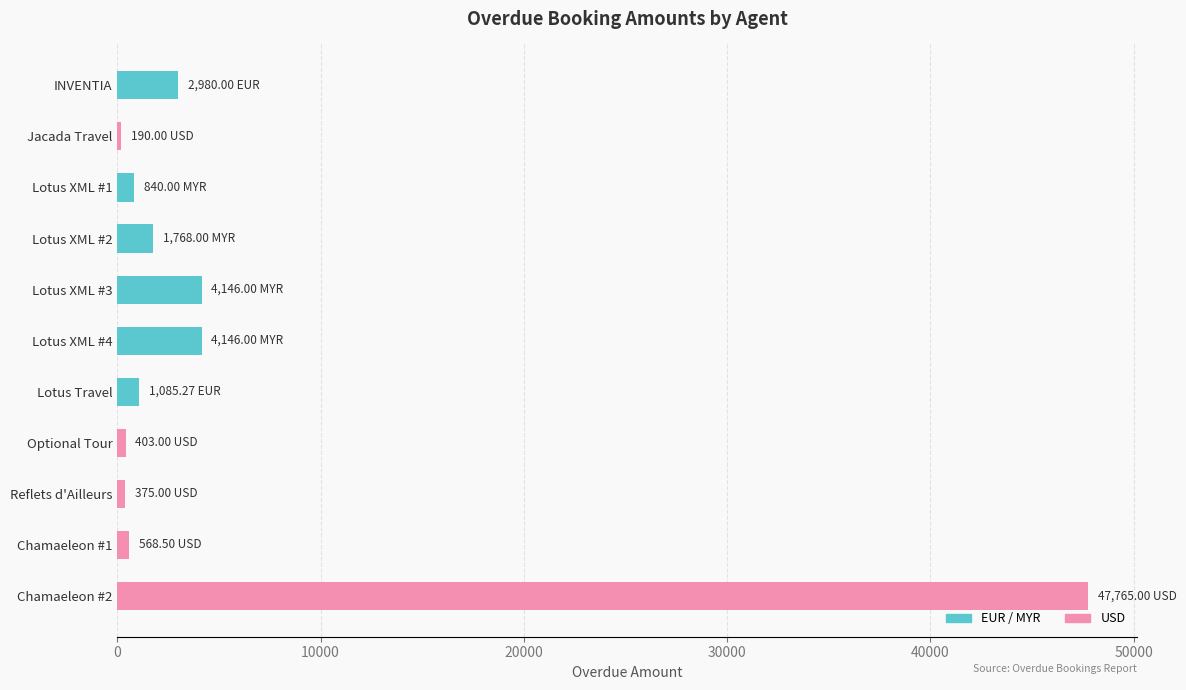

What is the sum of all values?

64266.8